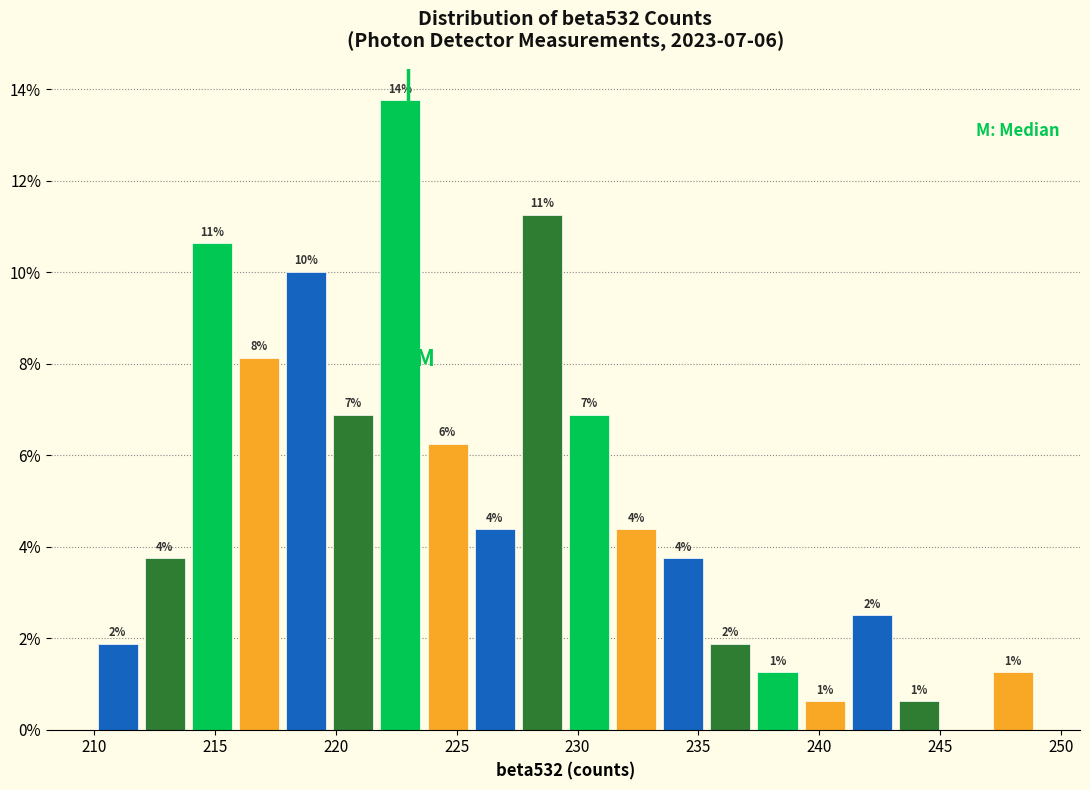

Around what value on the x-axis is the tallest bar? Give the approximate position of its centre, as read against the axis.

222.5